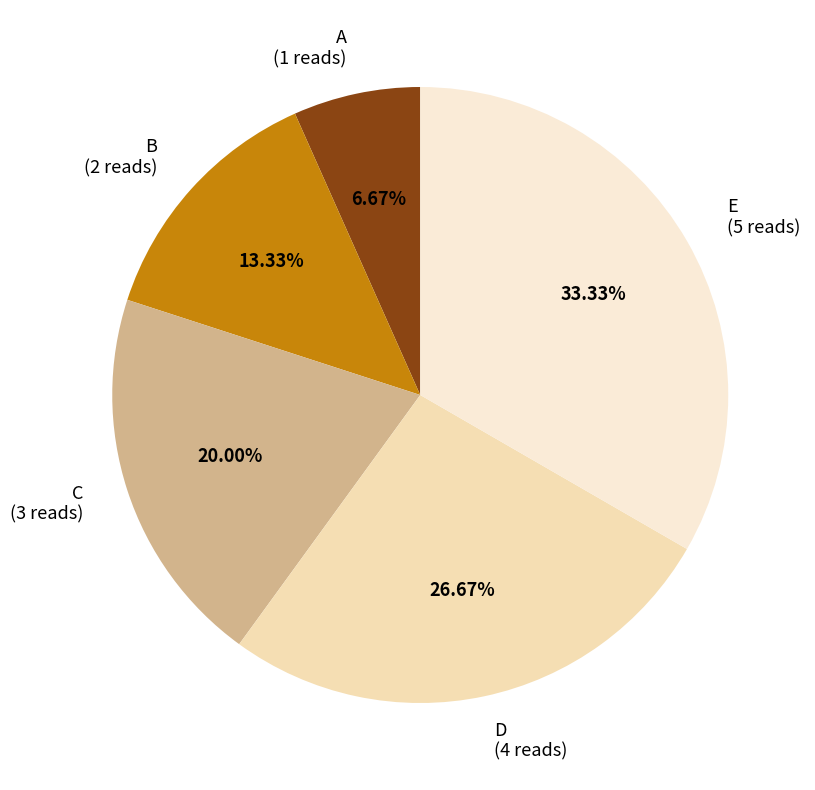

What percentage is the E slice, to the nearest percent?

33%